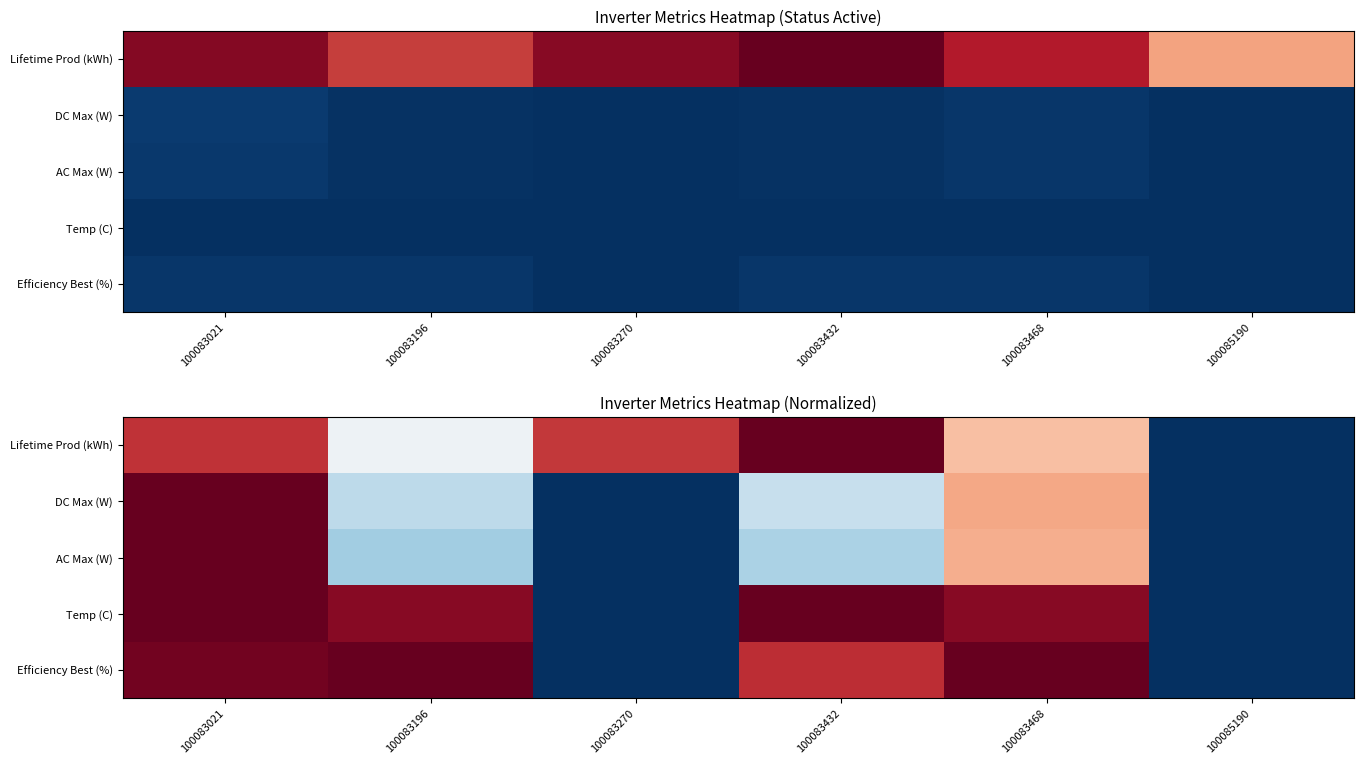

At which category does the chart reach its minimum across all series?

100085190